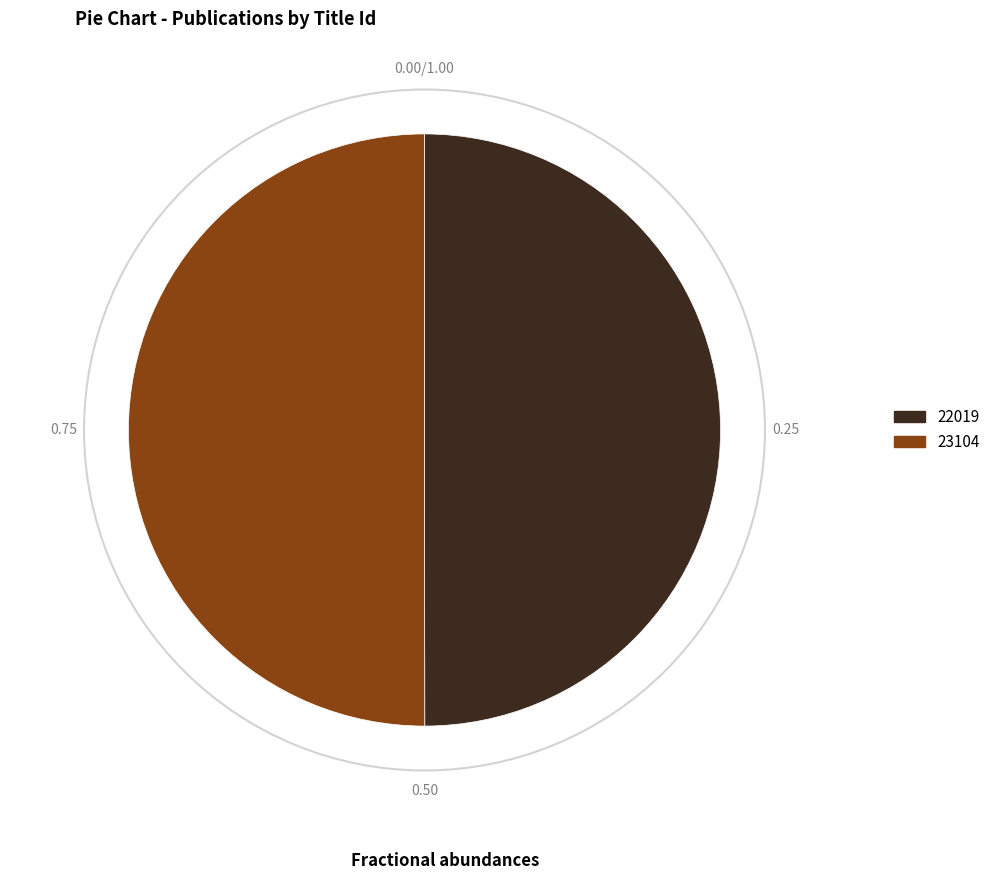

True or false: 22019 accounts for 50% of the total.

True